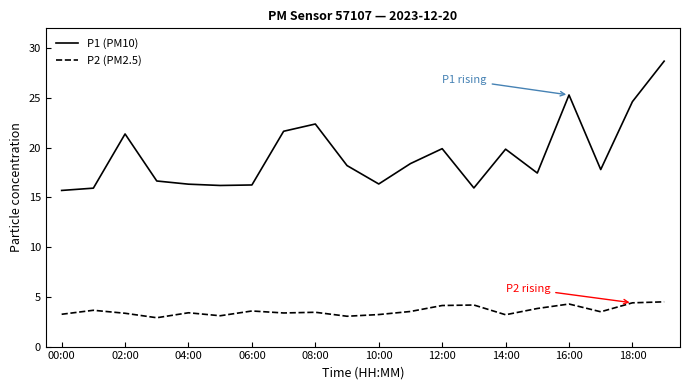

Which series has the largest total across all categories?

P1 (PM10)